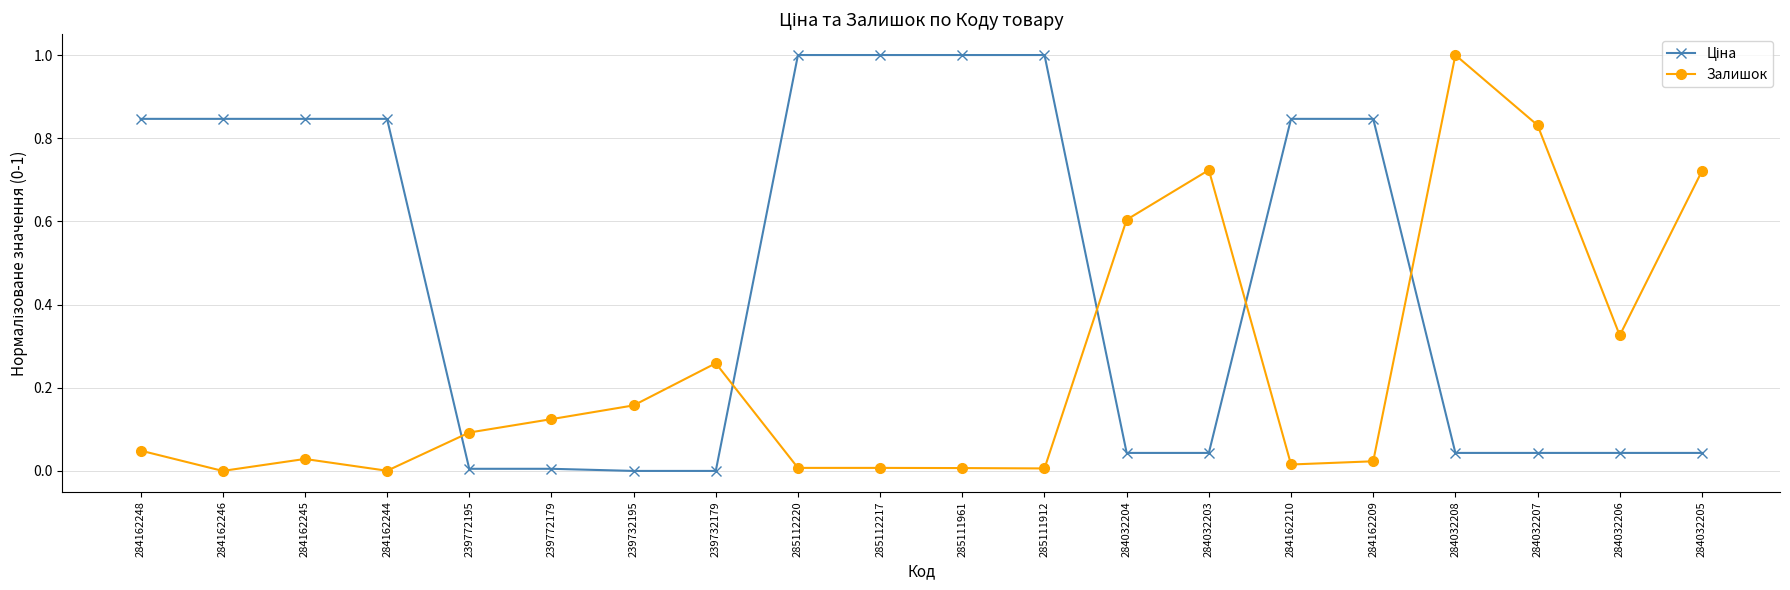

Count the number of categories in the chart.

20